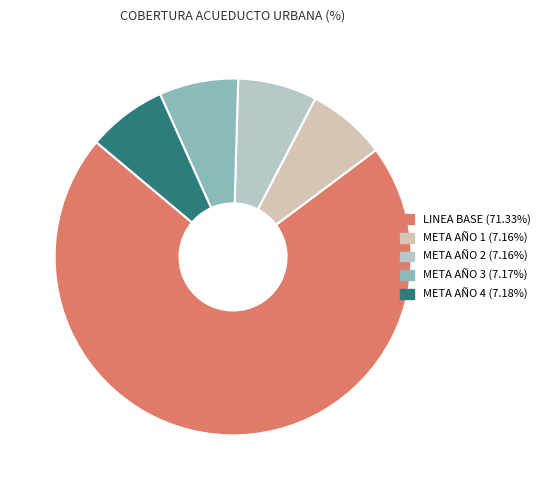

To the nearest percent, what is the combined percentage of META AÑO 1 and META AÑO 2?

14%